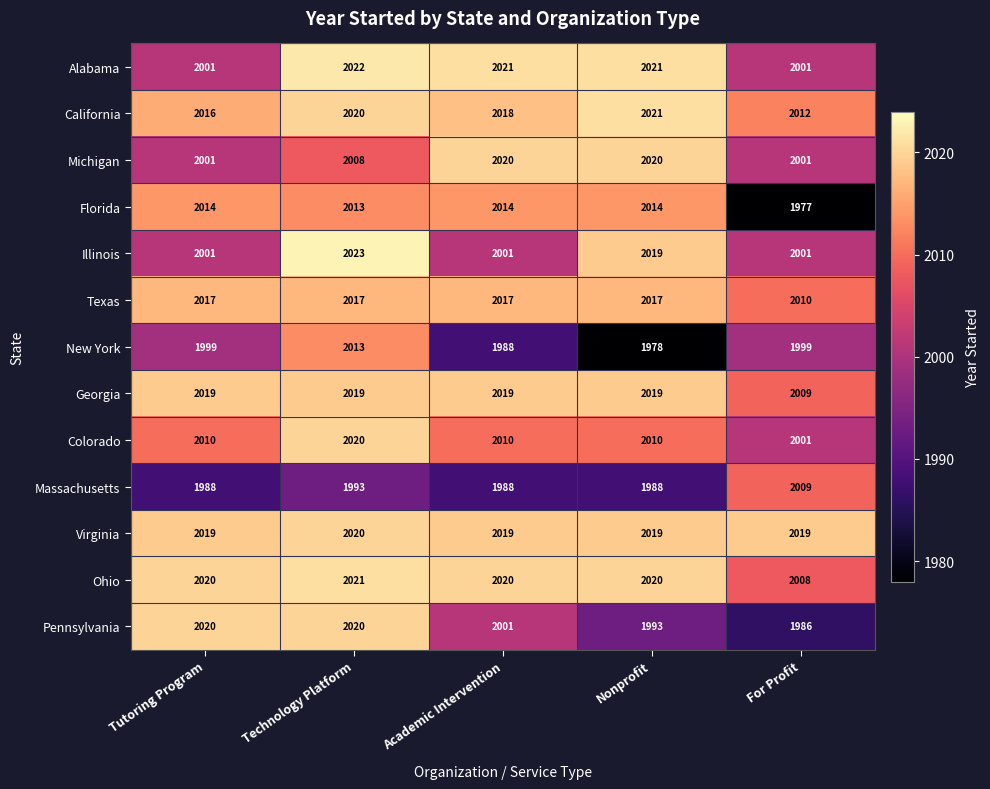

Between Tutoring Program and Technology Platform, which series saw the biggest shift?

Illinois